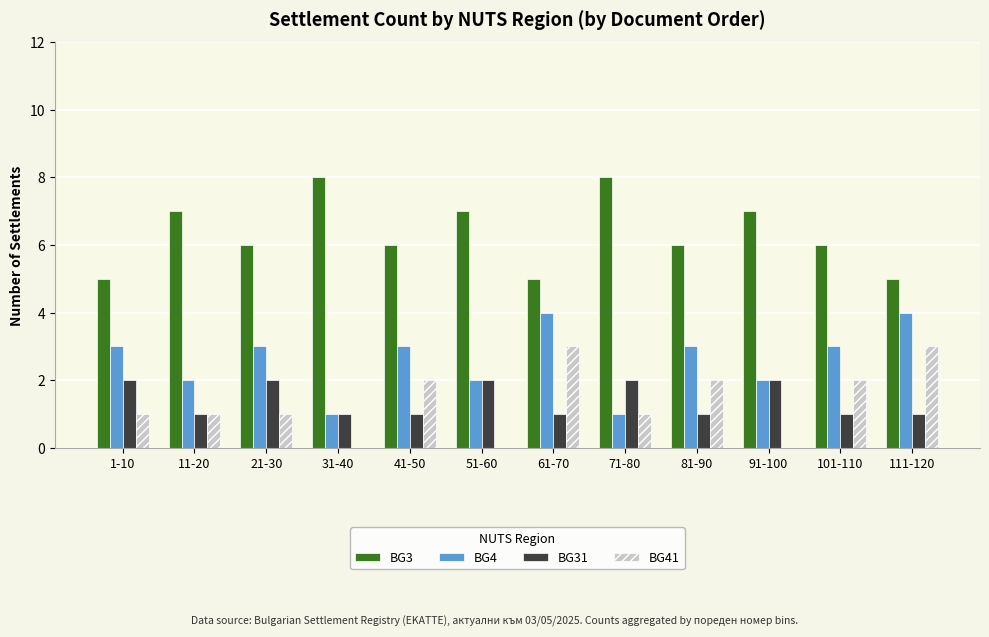

The BG41 series shows -1 at 51-60. True or false?

False